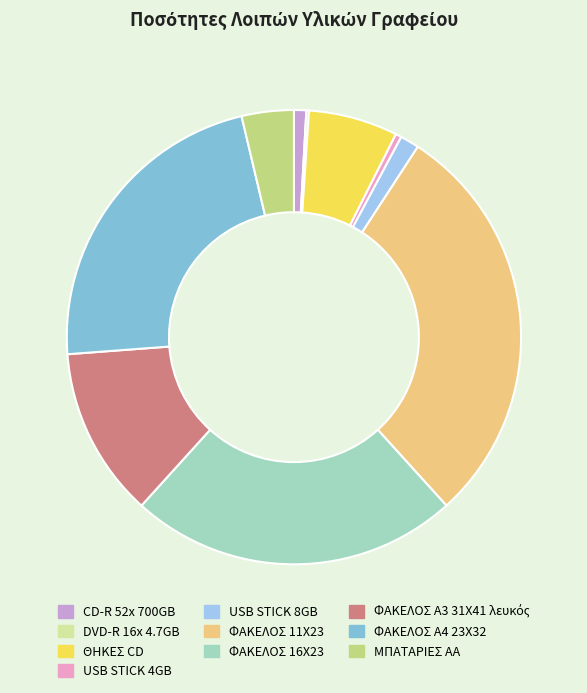

Combined, do ΦΑΚΕΛΟΣ 11Χ23 and ΘΗΚΕΣ CD account for over 50%?

No